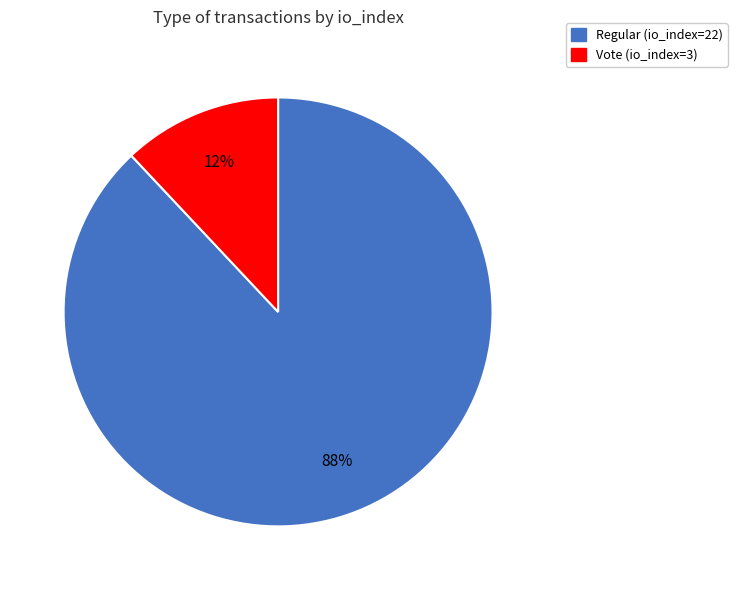

To the nearest percent, what is the combined percentage of Vote (io_index=3) and Regular (io_index=22)?

100%